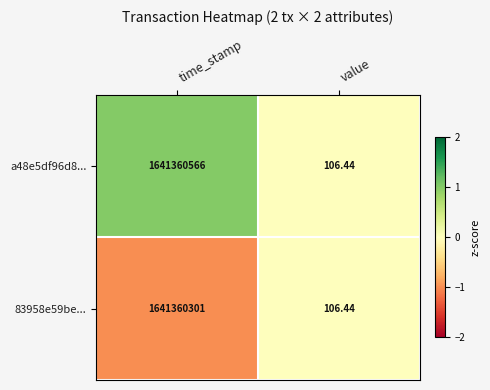

At which category is the sum across all series the highest?

time_stamp